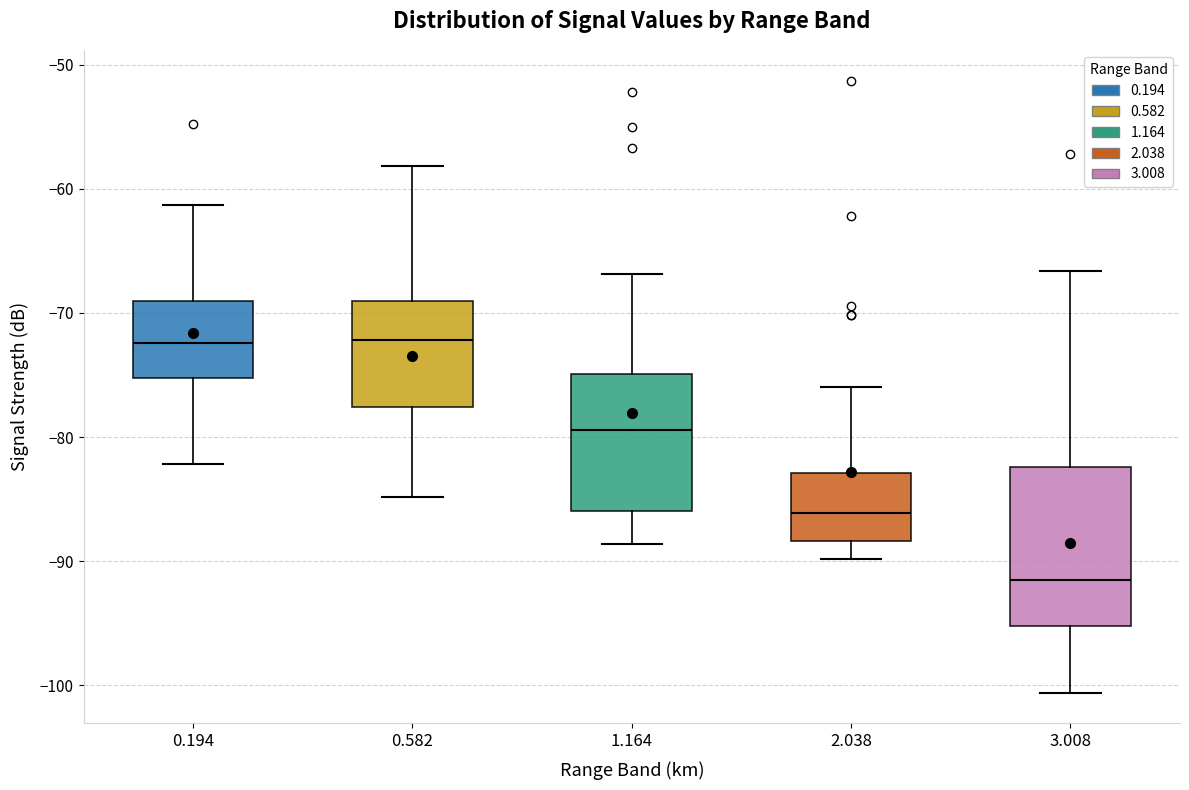

Comparing the boxes themselves (not the whiskers), which one is the tallest?

3.008